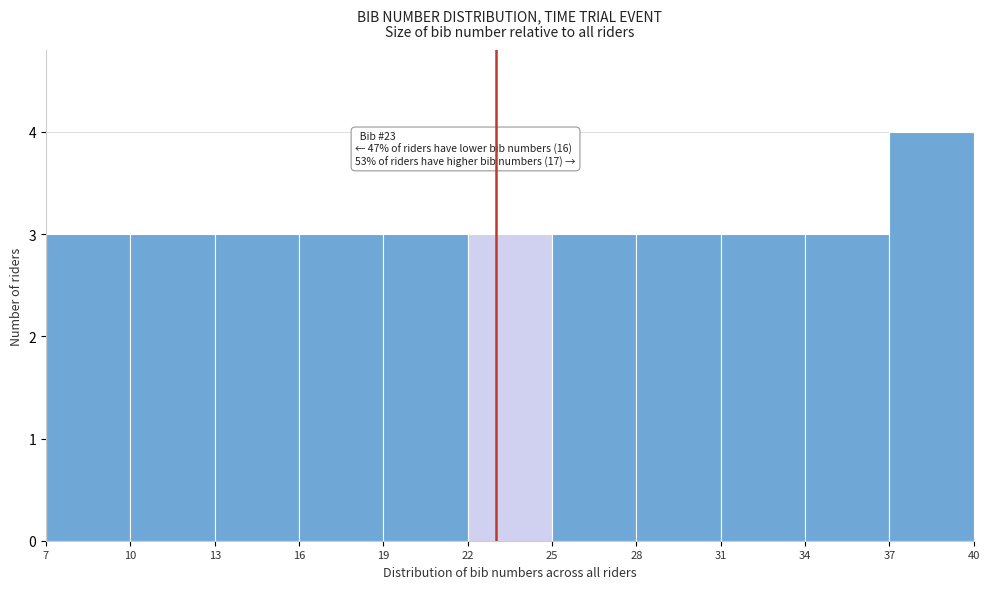

Which range on the x-axis has the tallest bar?

37 to 40